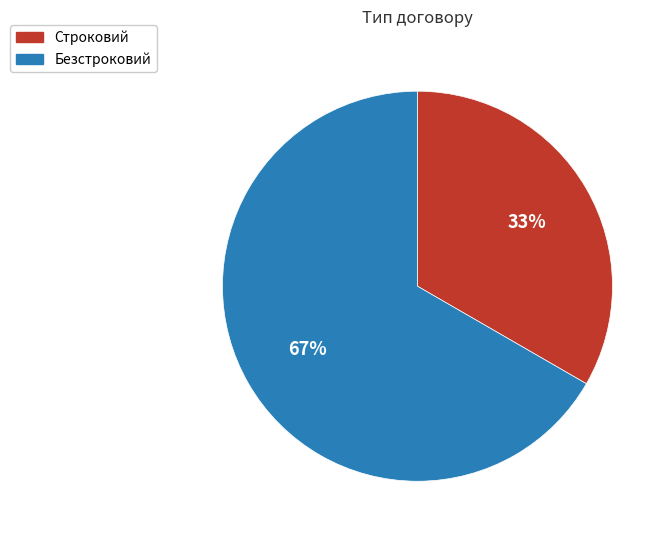

What is the majority slice?

Безстроковий